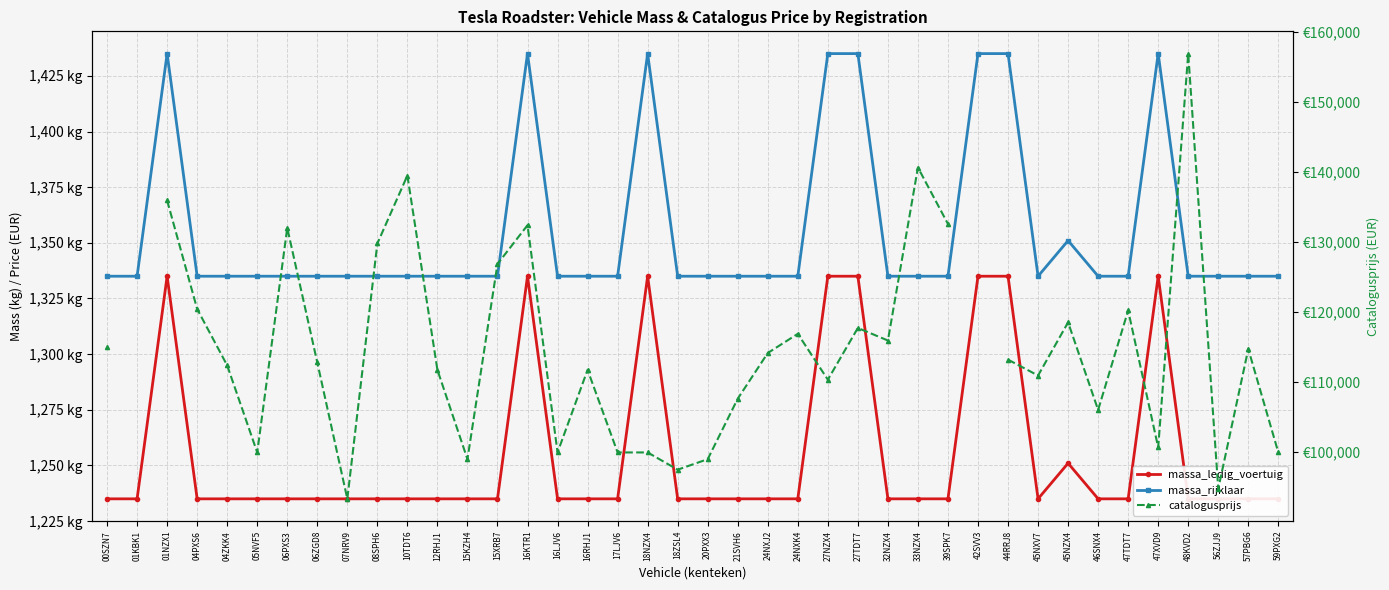

What is the greatest value displayed?

156881.0